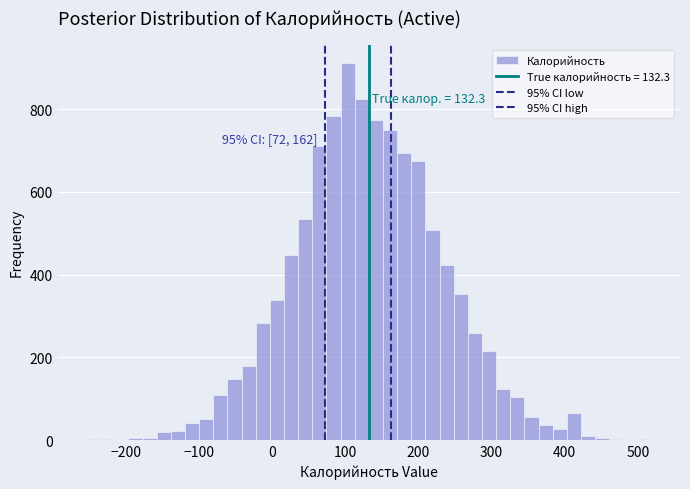

Around what value on the x-axis is the tallest bar? Give the approximate position of its centre, as read against the axis.

100